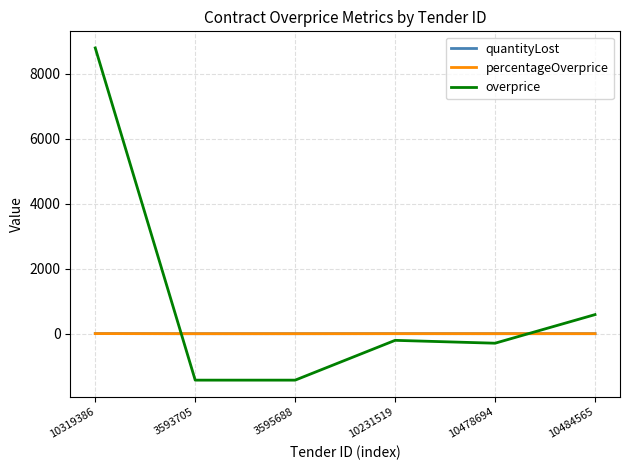

How many lines are shown in the chart?

3